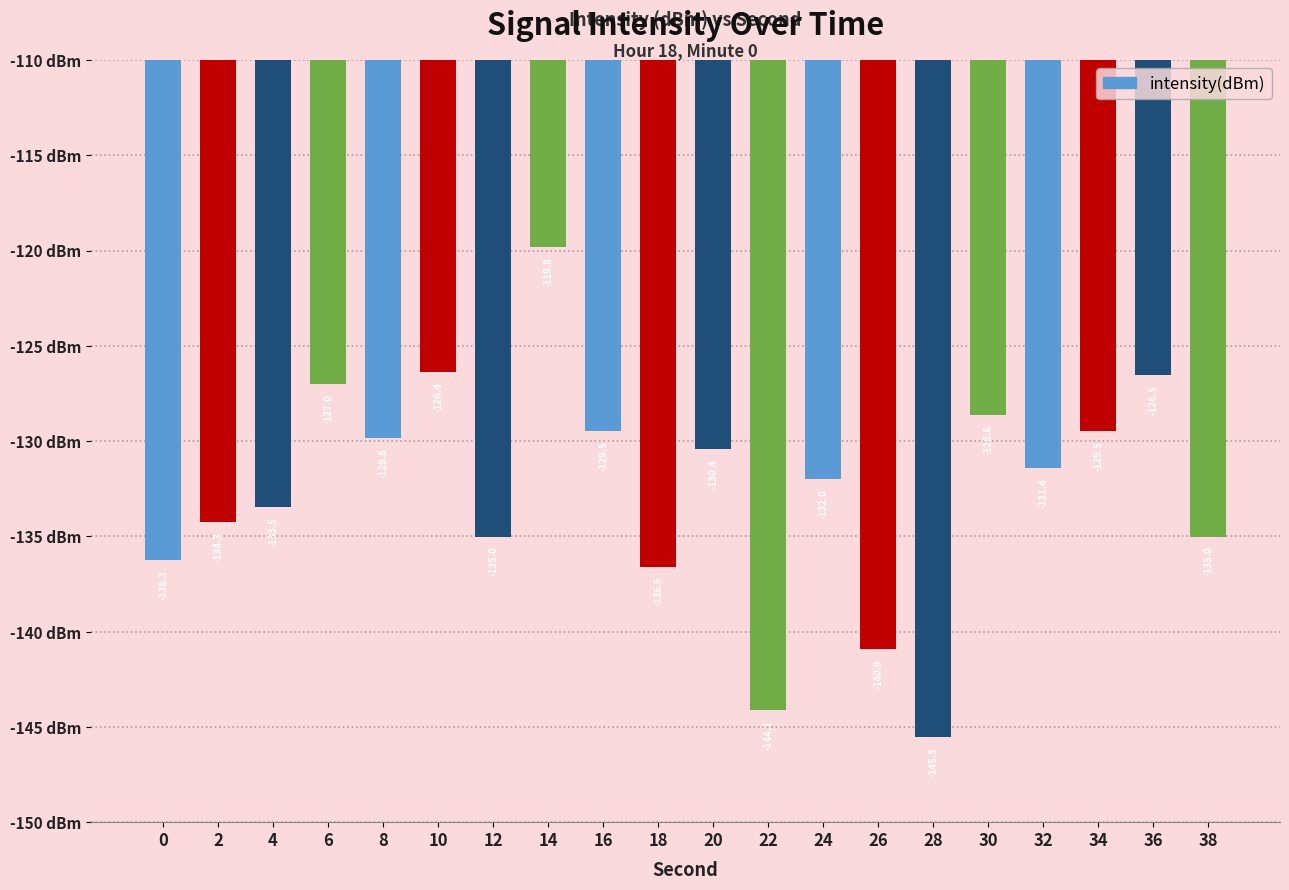

Which category has the lowest value across all series?

28